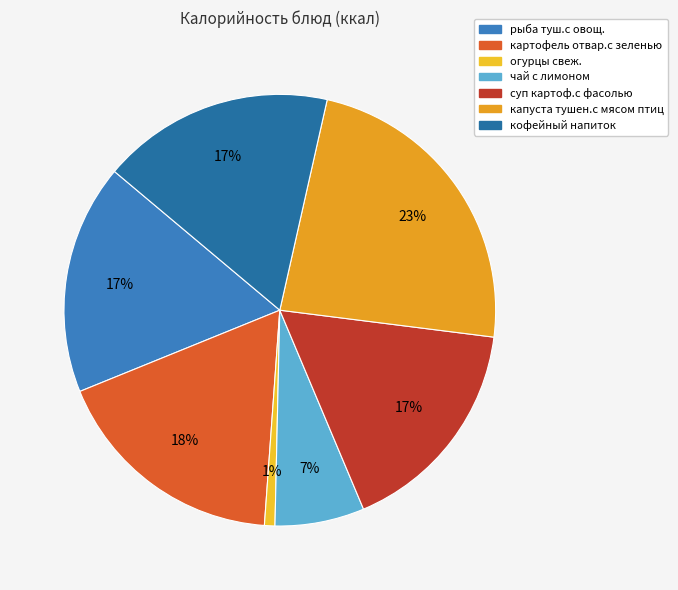

Which category has the smallest portion of the pie?

огурцы свеж.